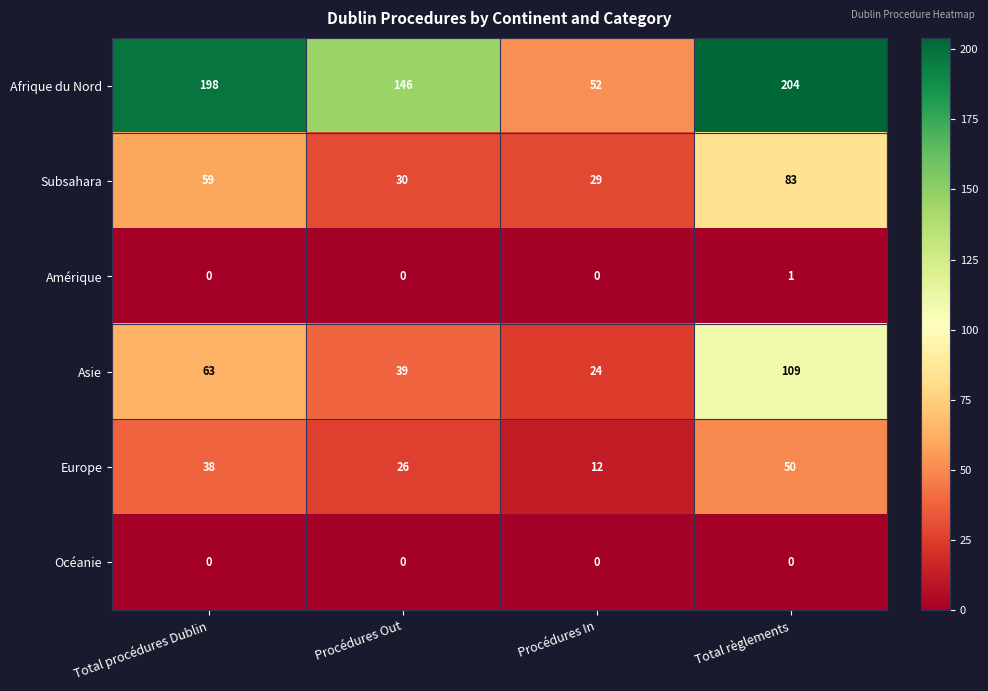

Rank the series by their maximum value, from highest to lowest.

Afrique du Nord, Asie, Subsahara, Europe, Amérique, Océanie